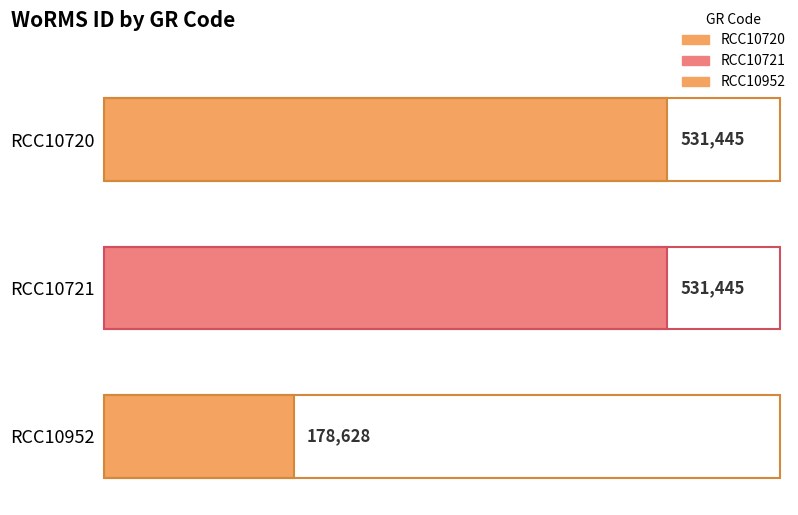

Rank the categories by value from highest to lowest.

RCC10720, RCC10721, RCC10952